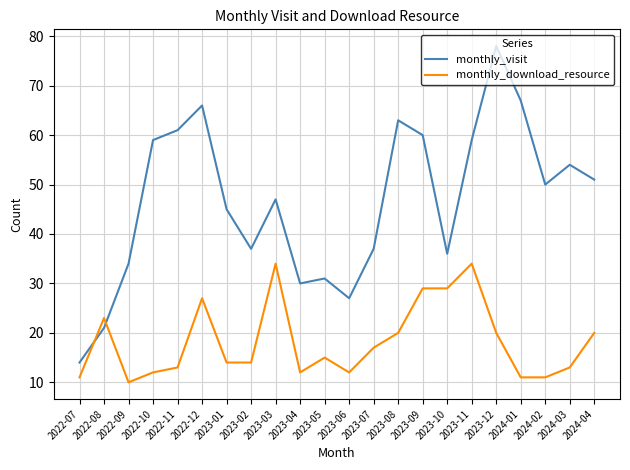

What is the difference between the monthly_visit values at 2023-09 and 2022-10?

1